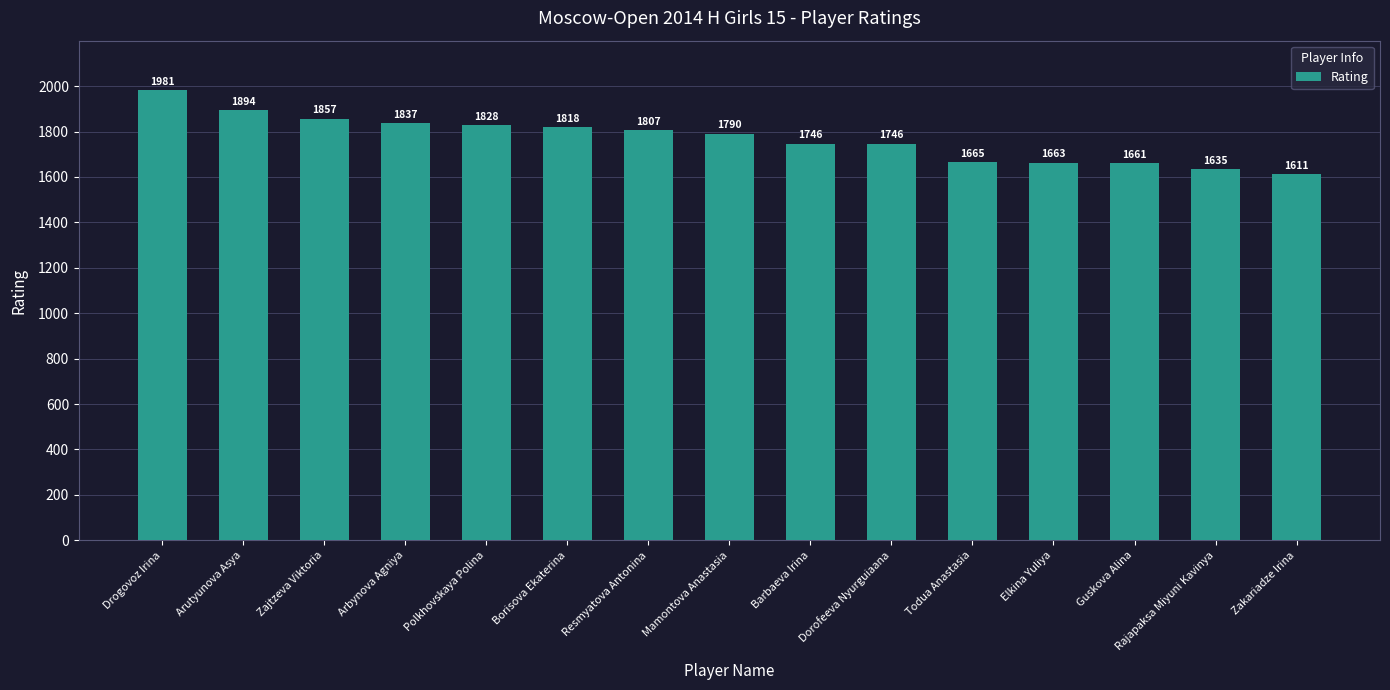

What position from the left is Drogovoz Irina?

1